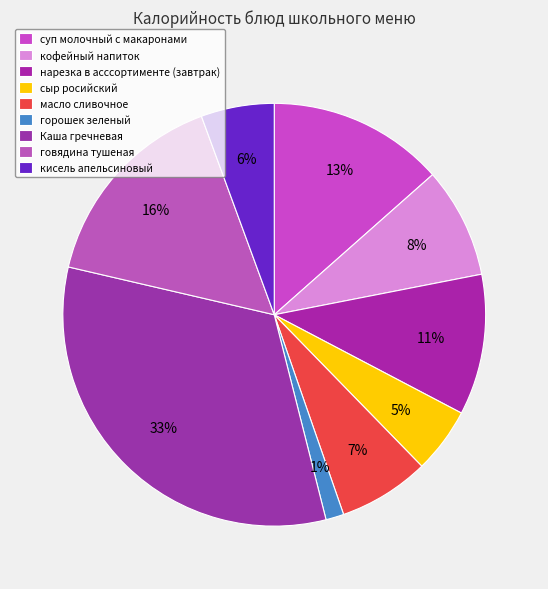

The кисель апельсиновый slice represents 1% of the pie. True or false?

False